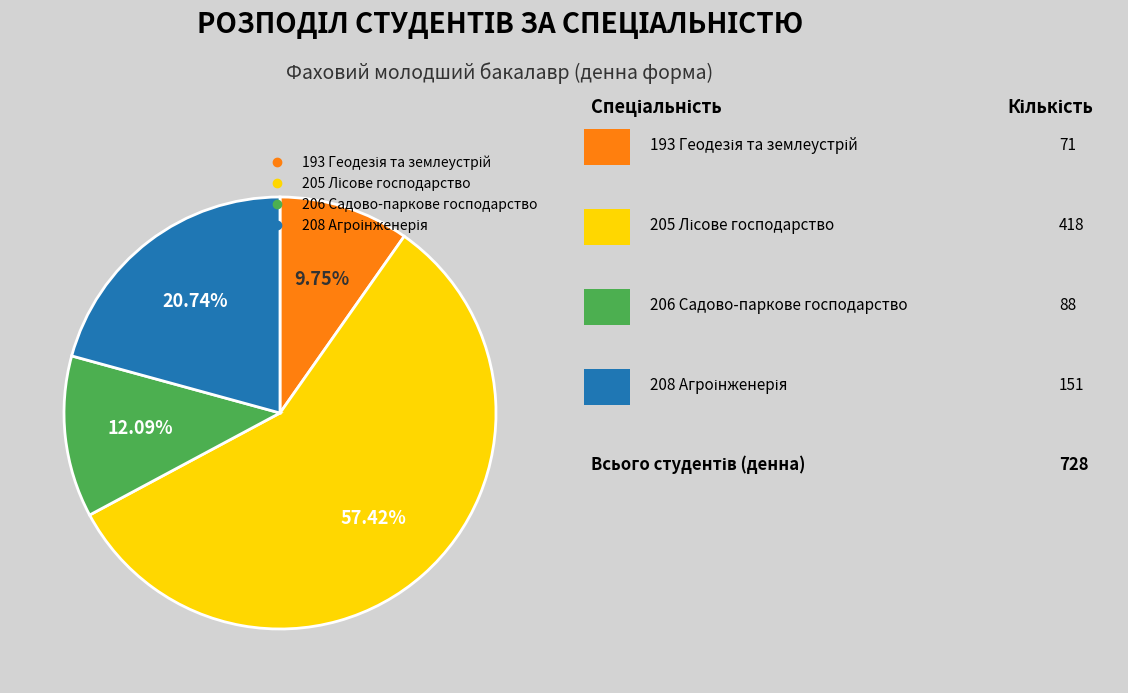

To the nearest percent, what is the difference between the largest and smallest slice percentages?

48%